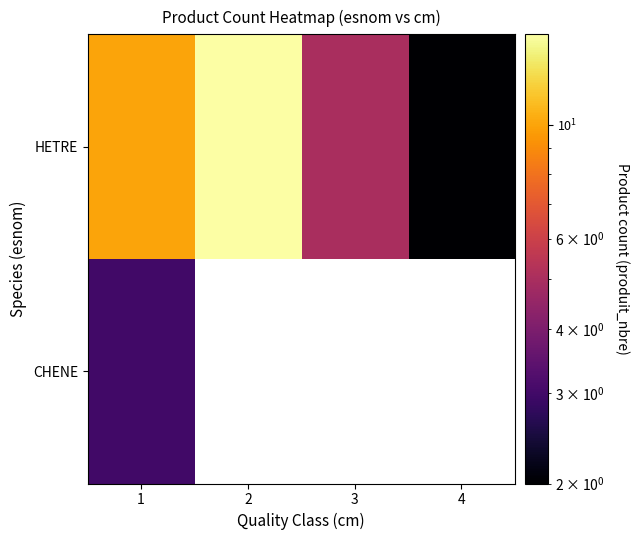

How many data points in HETRE are less than 10?

2